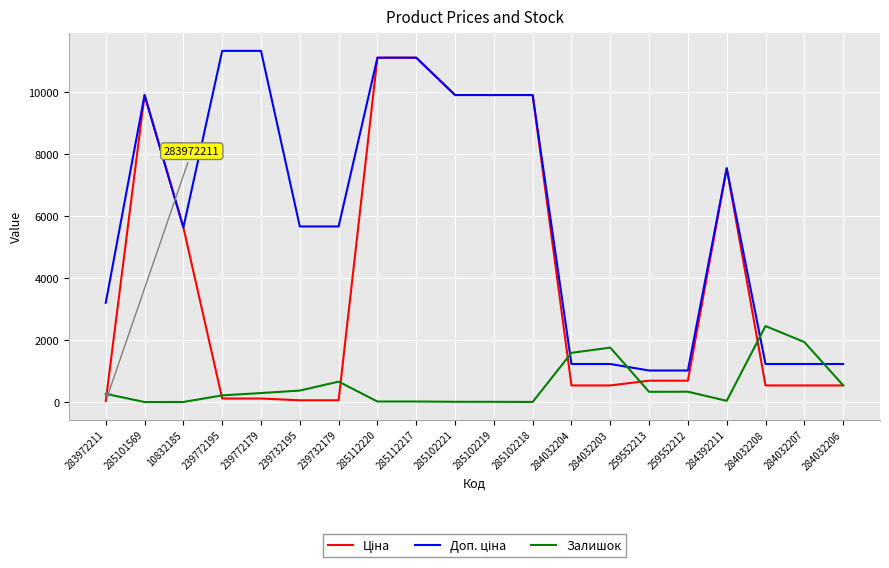

What is the total value across all series at 284032206?

2303.6